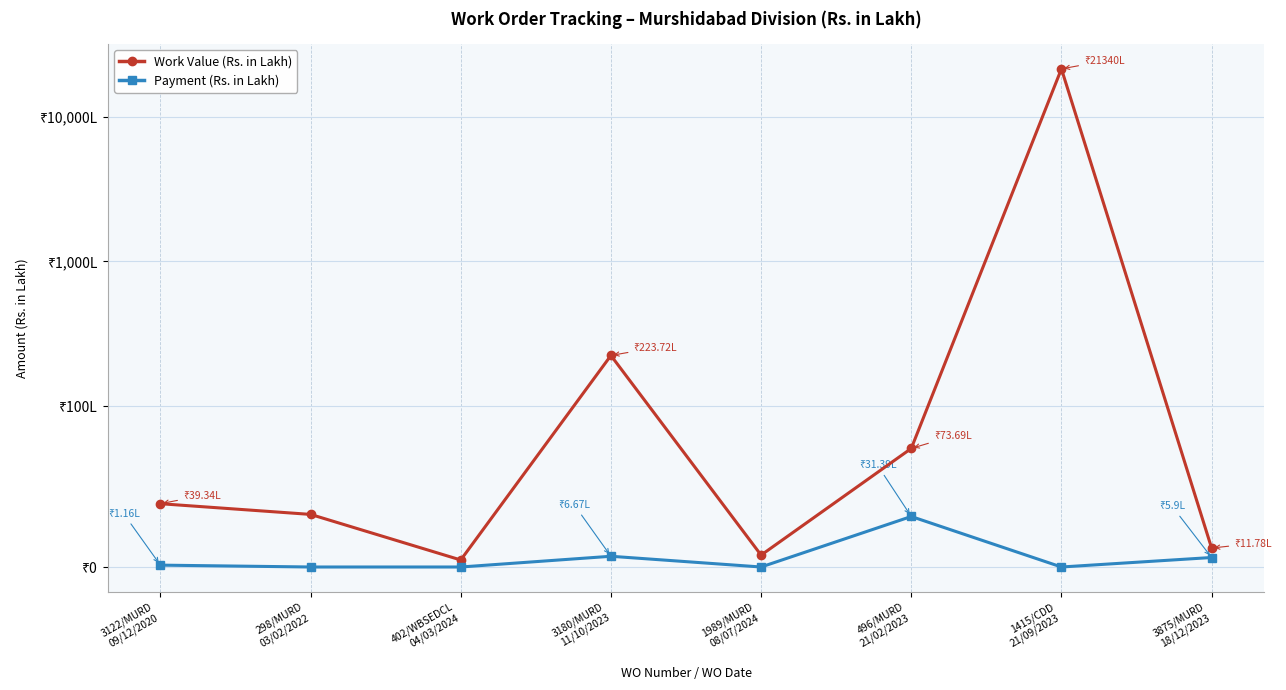

What is the difference between the maximum and minimum values in the Payment (Rs. in Lakh) series?

31.4